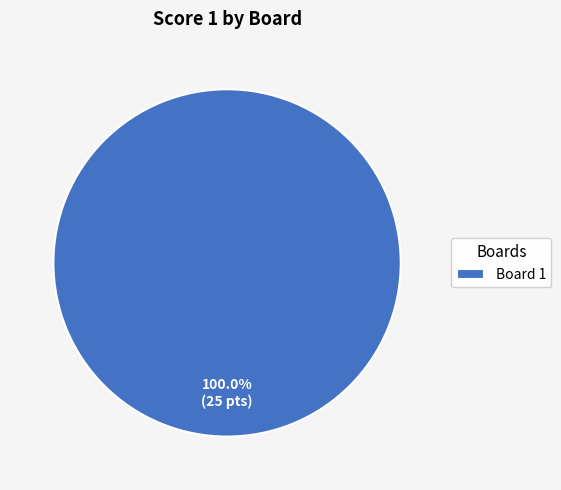

Rank the categories by value from highest to lowest.

Board 1